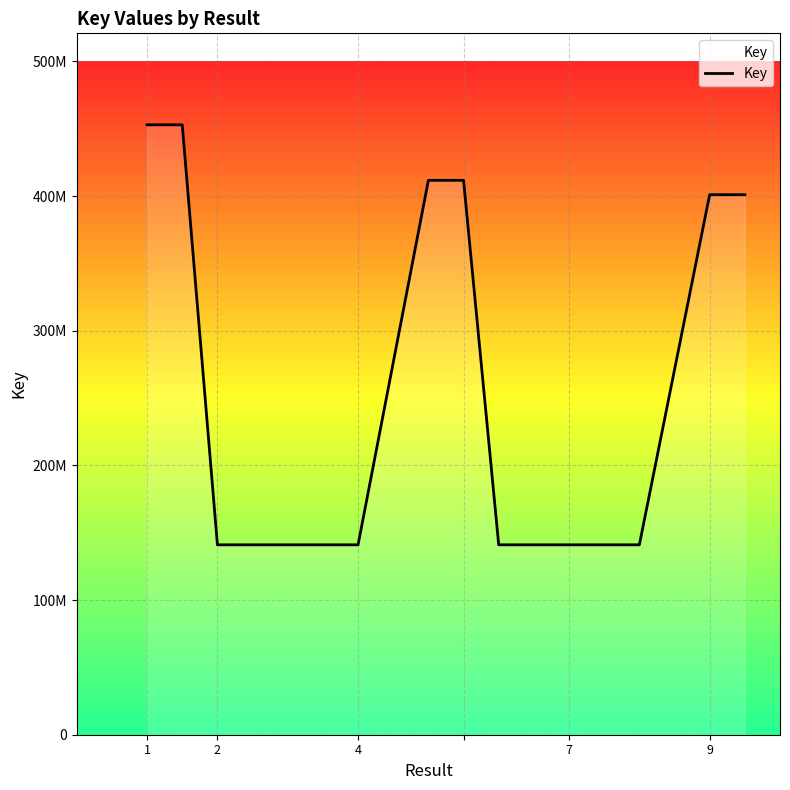

Which category has the highest value across all series?

1